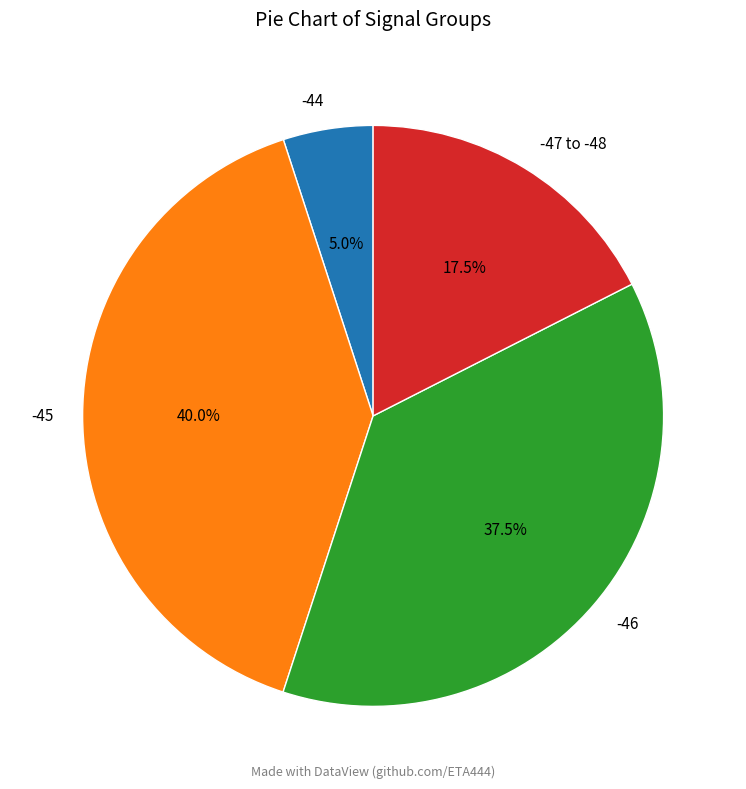

Rank the categories by value from highest to lowest.

-45, -46, -47 to -48, -44